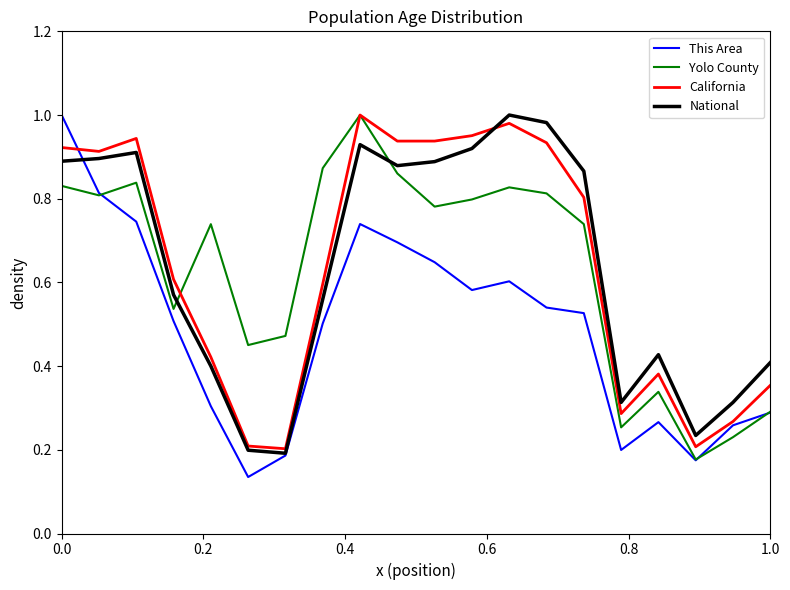

After their last crossing, which series has the higher values: National or Yolo County?

National